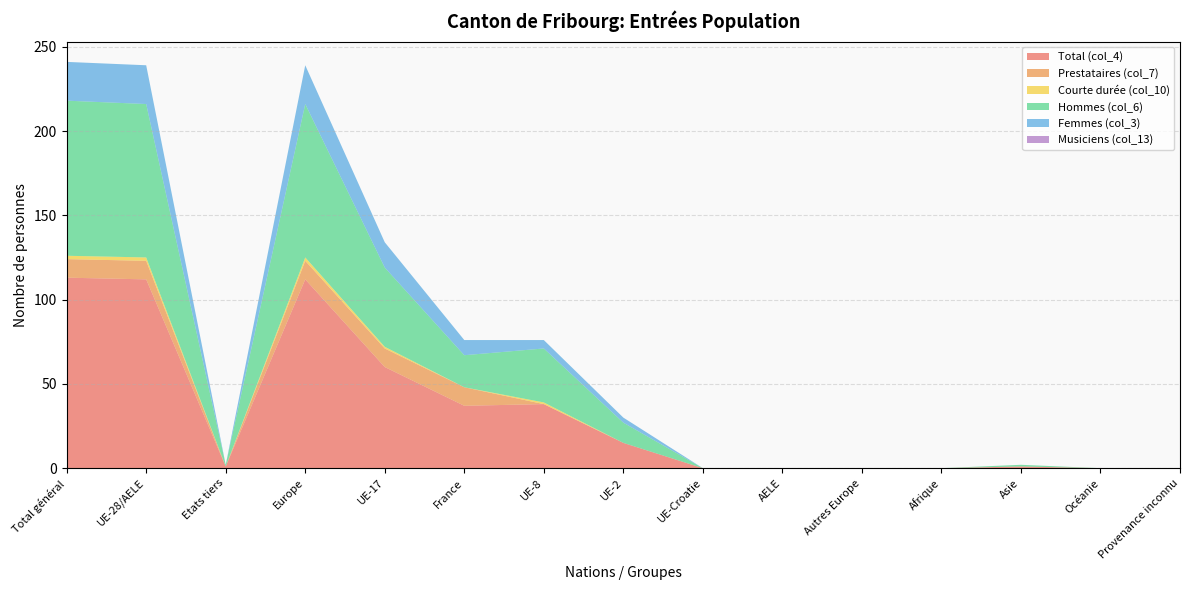

Reading right to left, transcribe all the data shown in this chart.

Total (col_4): Provenance inconnu=0	Océanie=0	Asie=1	Afrique=0	Autres Europe=0	AELE=0	UE-Croatie=0	UE-2=15	UE-8=38	France=37	UE-17=60	Europe=112	Etats tiers=1	UE-28/AELE=112	Total général=113
Prestataires (col_7): Provenance inconnu=0	Océanie=0	Asie=0	Afrique=0	Autres Europe=0	AELE=0	UE-Croatie=0	UE-2=0	UE-8=0	France=11	UE-17=11	Europe=11	Etats tiers=0	UE-28/AELE=11	Total général=11
Courte durée (col_10): Provenance inconnu=0	Océanie=0	Asie=0	Afrique=0	Autres Europe=0	AELE=0	UE-Croatie=0	UE-2=0	UE-8=1	France=0	UE-17=1	Europe=2	Etats tiers=0	UE-28/AELE=2	Total général=2
Hommes (col_6): Provenance inconnu=0	Océanie=0	Asie=1	Afrique=0	Autres Europe=0	AELE=0	UE-Croatie=0	UE-2=12	UE-8=32	France=19	UE-17=47	Europe=91	Etats tiers=1	UE-28/AELE=91	Total général=92
Femmes (col_3): Provenance inconnu=0	Océanie=0	Asie=0	Afrique=0	Autres Europe=0	AELE=0	UE-Croatie=0	UE-2=3	UE-8=5	France=9	UE-17=15	Europe=23	Etats tiers=0	UE-28/AELE=23	Total général=23
Musiciens (col_13): Provenance inconnu=0	Océanie=0	Asie=0	Afrique=0	Autres Europe=0	AELE=0	UE-Croatie=0	UE-2=0	UE-8=0	France=0	UE-17=0	Europe=0	Etats tiers=0	UE-28/AELE=0	Total général=0